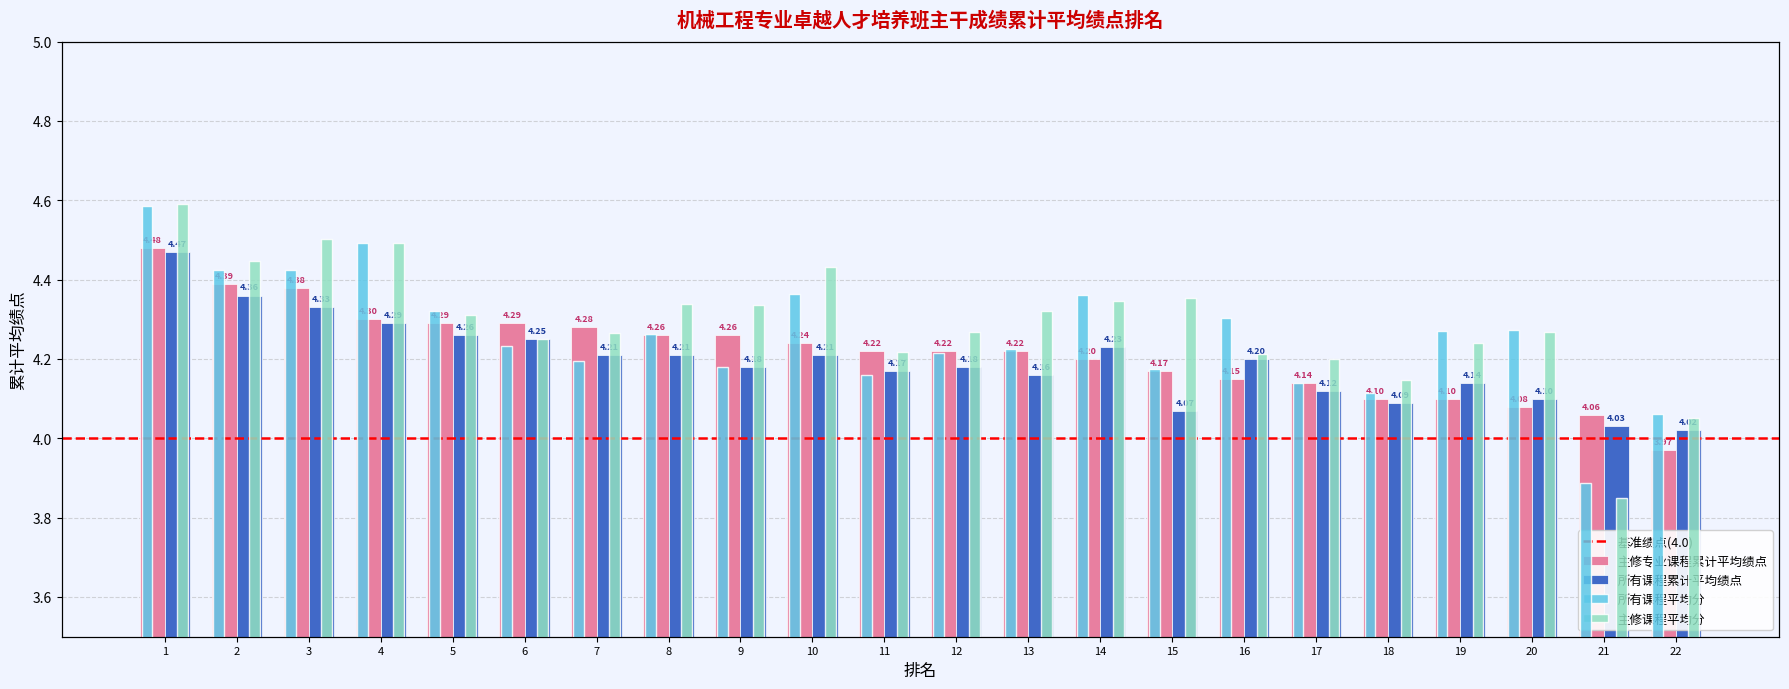

Which category has the highest value in the 所有课程累计平均绩点 series?

1